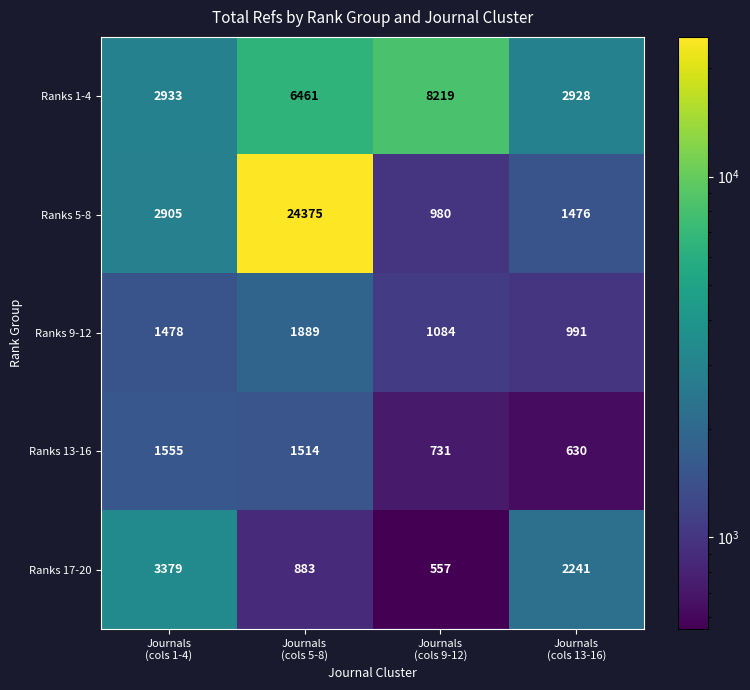

Reading left to right, transcribe all the data shown in this chart.

Ranks 1-4: 2933	6461	8219	2928
Ranks 5-8: 2905	24375	980	1476
Ranks 9-12: 1478	1889	1084	991
Ranks 13-16: 1555	1514	731	630
Ranks 17-20: 3379	883	557	2241